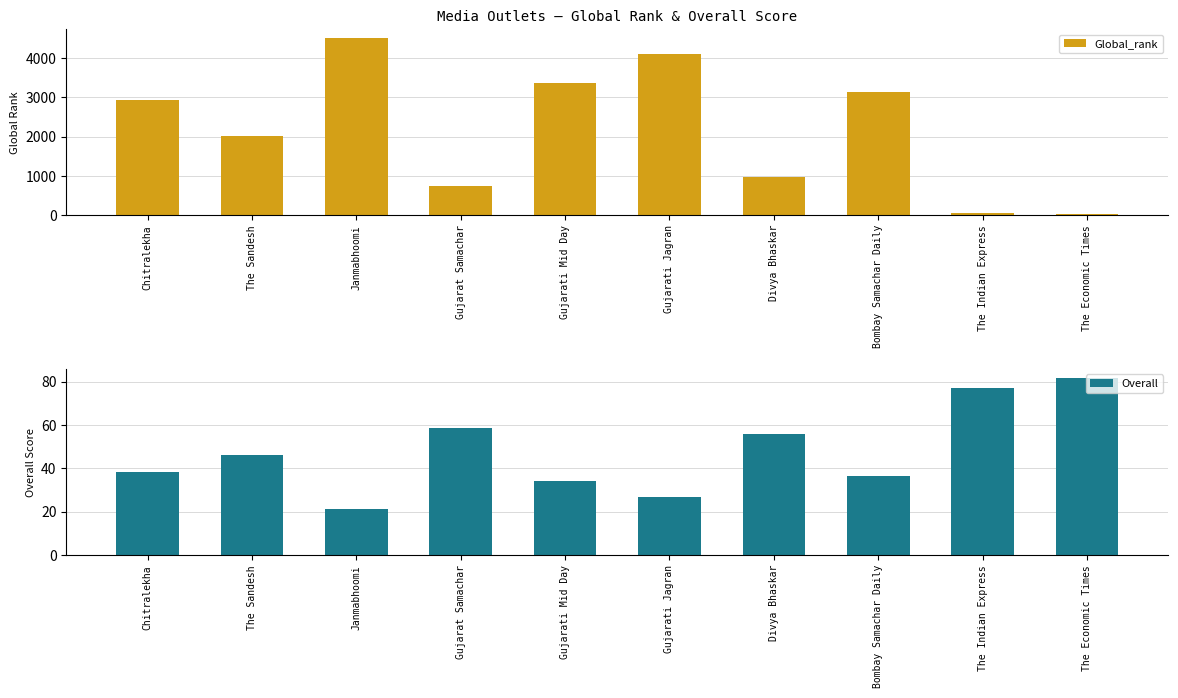

At which category is the sum across all series the highest?

Janmabhoomi